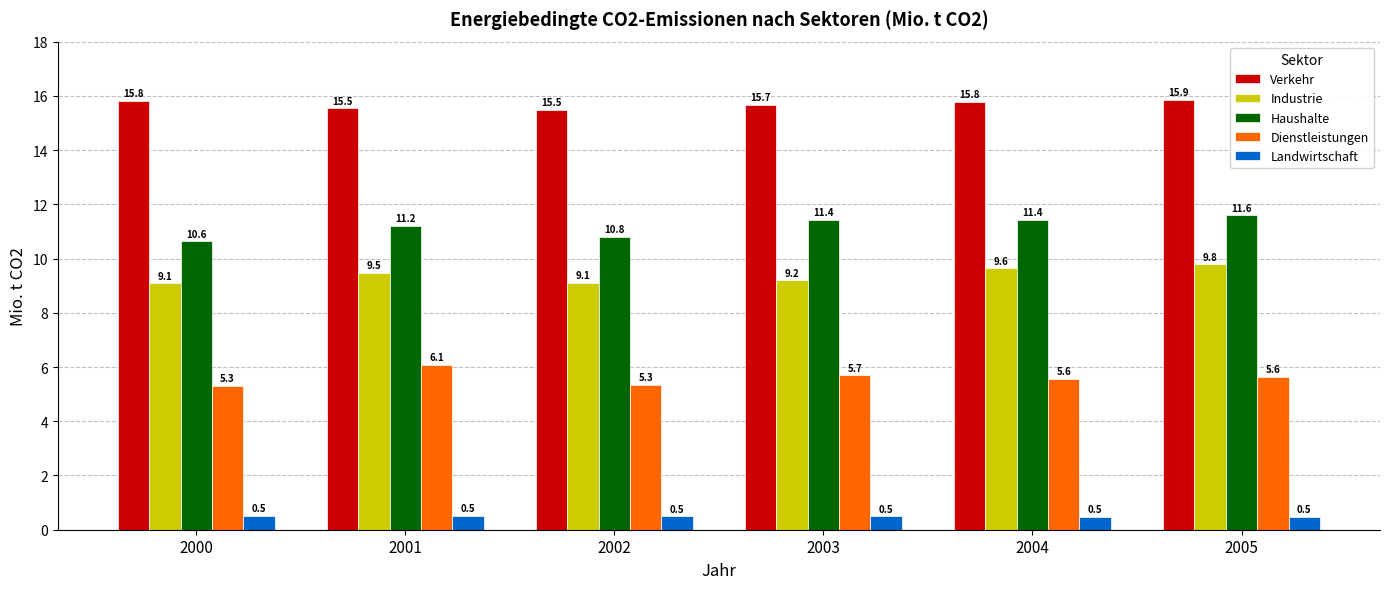

The value of Dienstleistungen at 2004 is 2.1. True or false?

False